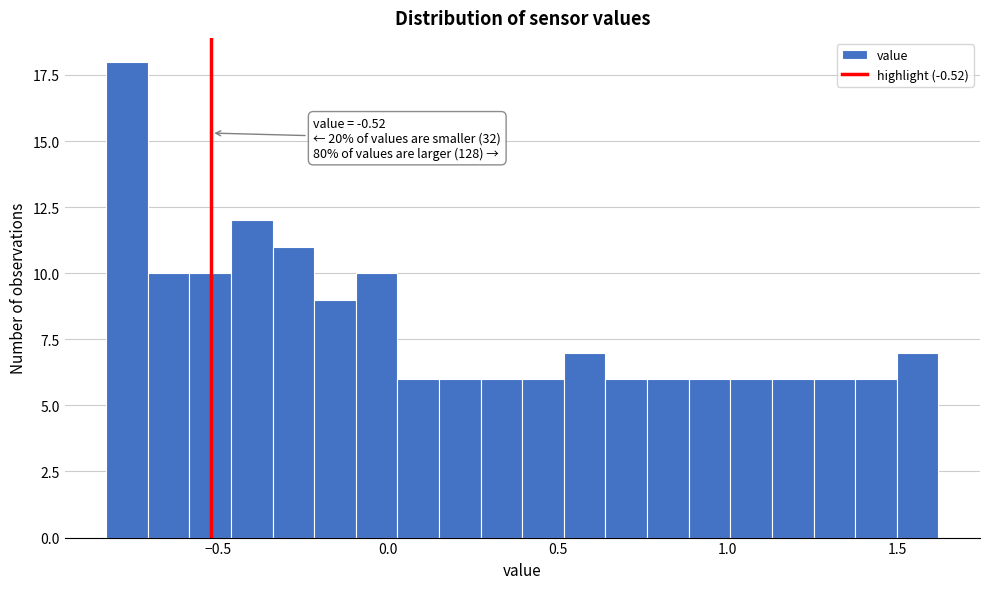

Around what value on the x-axis is the tallest bar? Give the approximate position of its centre, as read against the axis.

-0.75